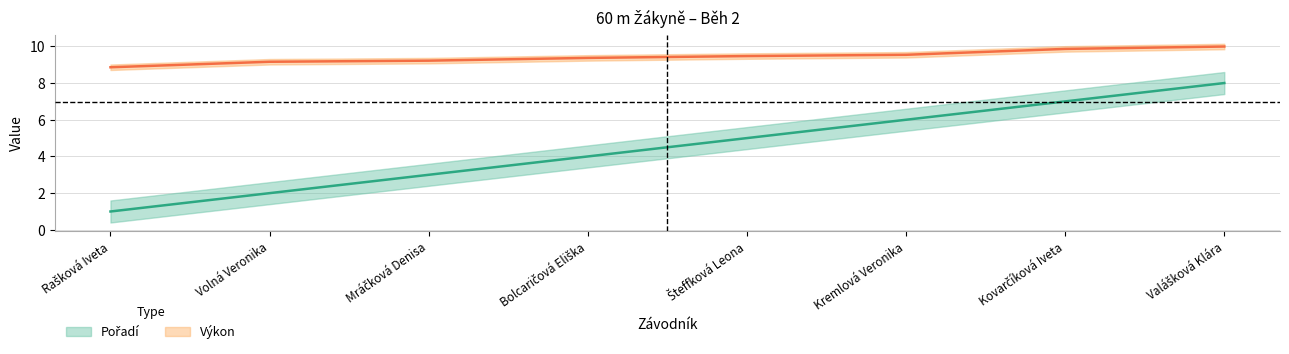

True or false: Výkon and Pořadí intersect in this chart.

False